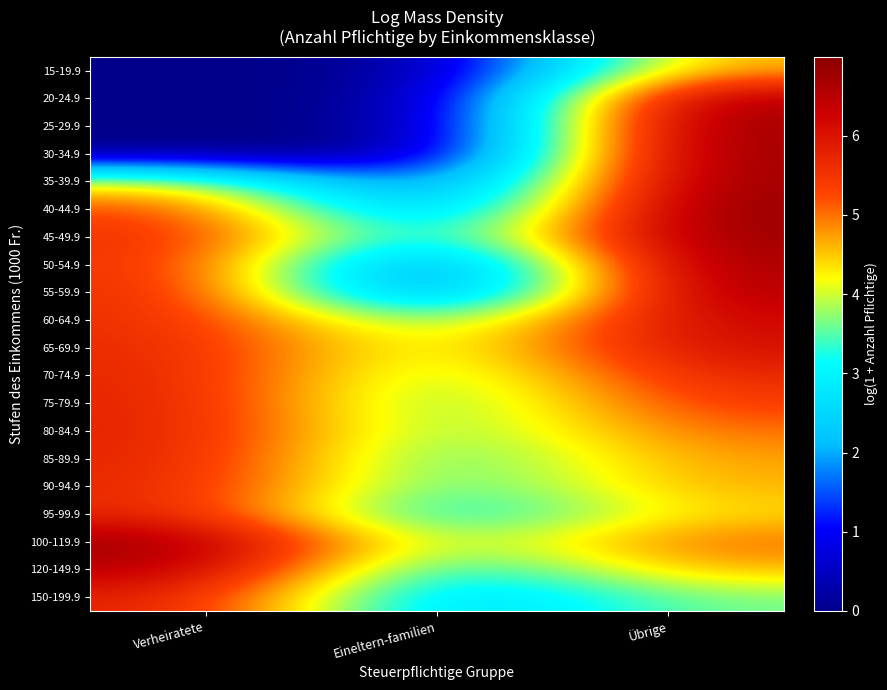

Rank the series at Eineltern-familien from highest to lowest value.

65-69.9, 100-119.9, 70-74.9, 80-84.9, 75-79.9, 60-64.9, 85-89.9, 90-94.9, 120-149.9, 95-99.9, 45-49.9, 150-199.9, 40-44.9, 35-39.9, 50-54.9, 55-59.9, 15-19.9, 20-24.9, 25-29.9, 30-34.9